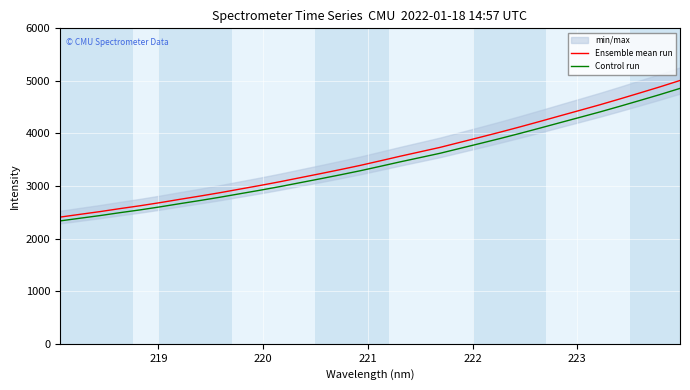

The Control run series shows 2425.1 at 26. True or false?

False